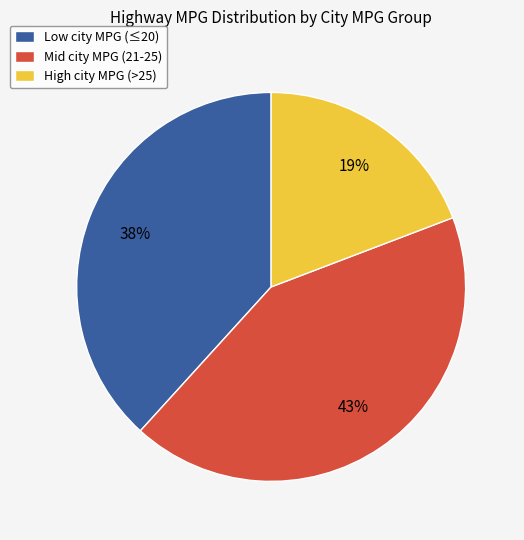

Combined, do Low city MPG (≤20) and Mid city MPG (21-25) account for over 50%?

Yes